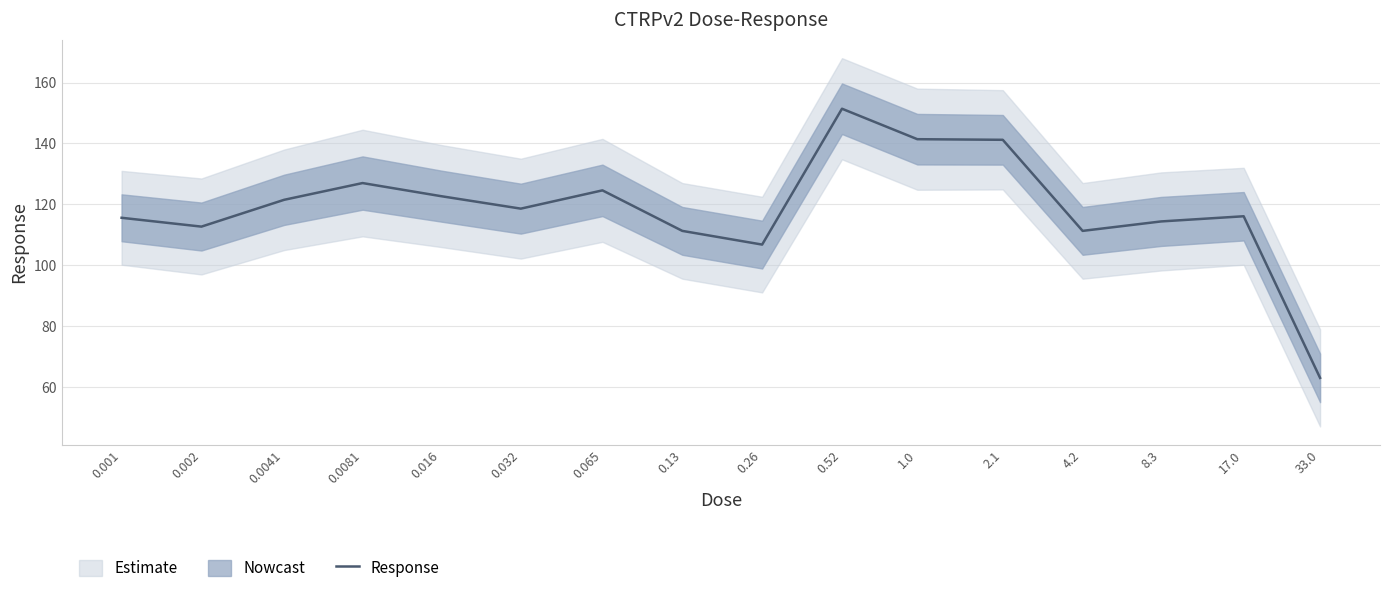

Which has a higher value, 0.002 or 0.032?

0.032